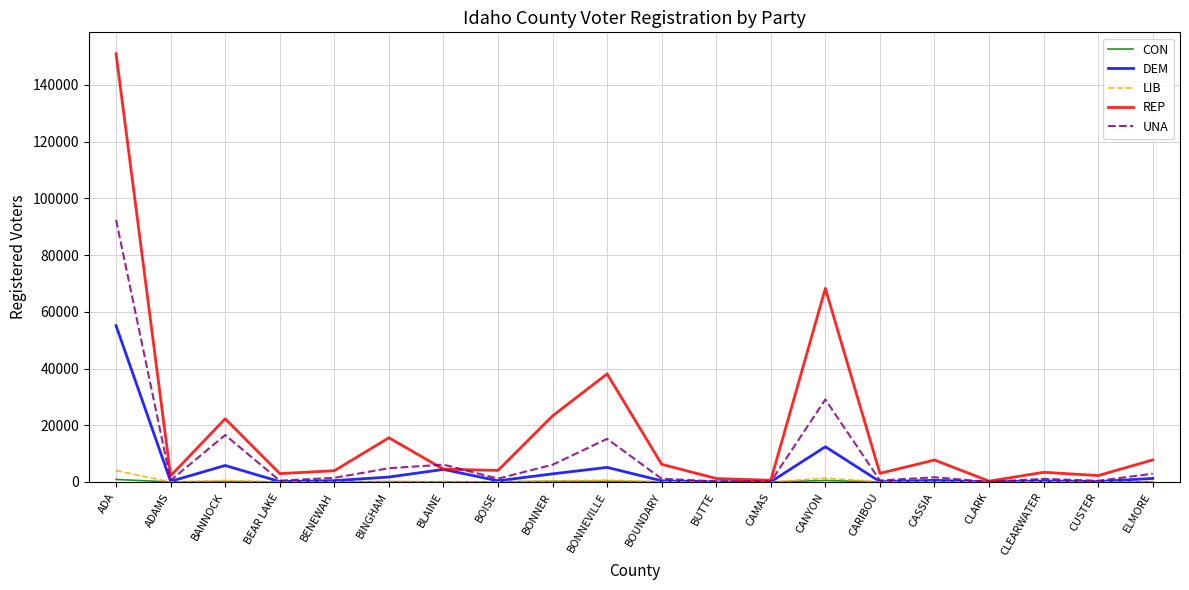

At which category is the sum across all series the highest?

ADA